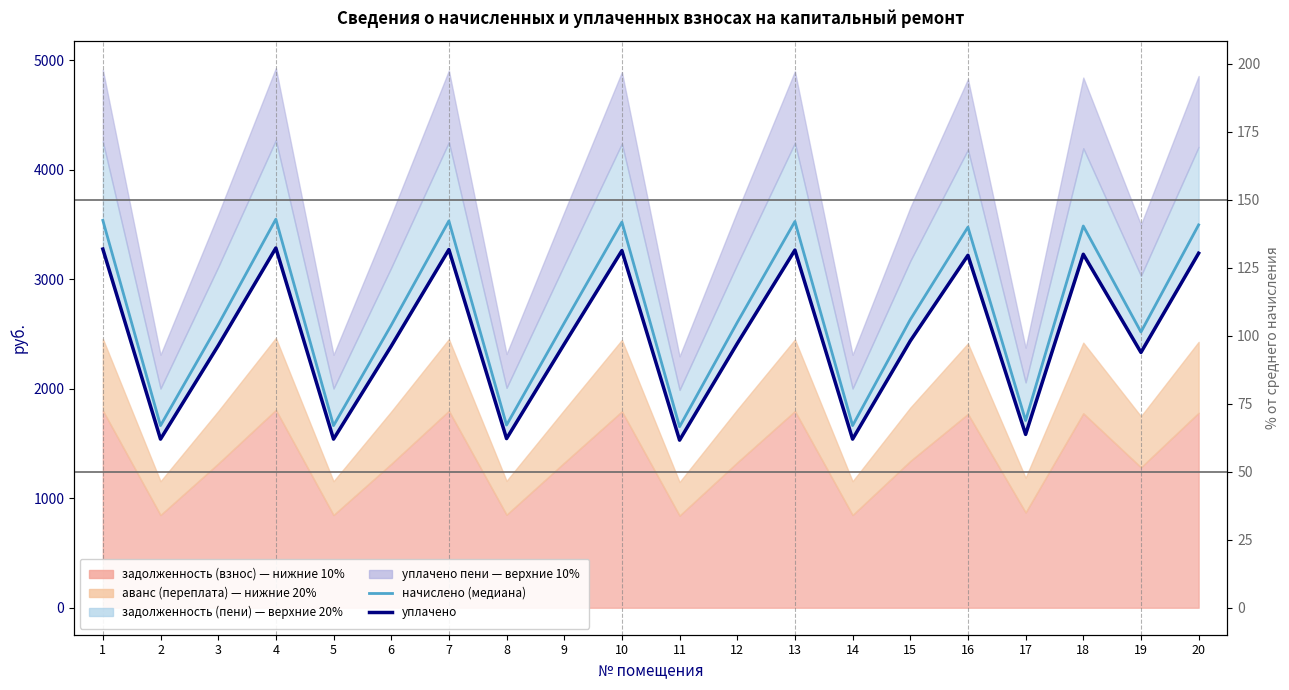

Between 18 and 8, which is larger?

18